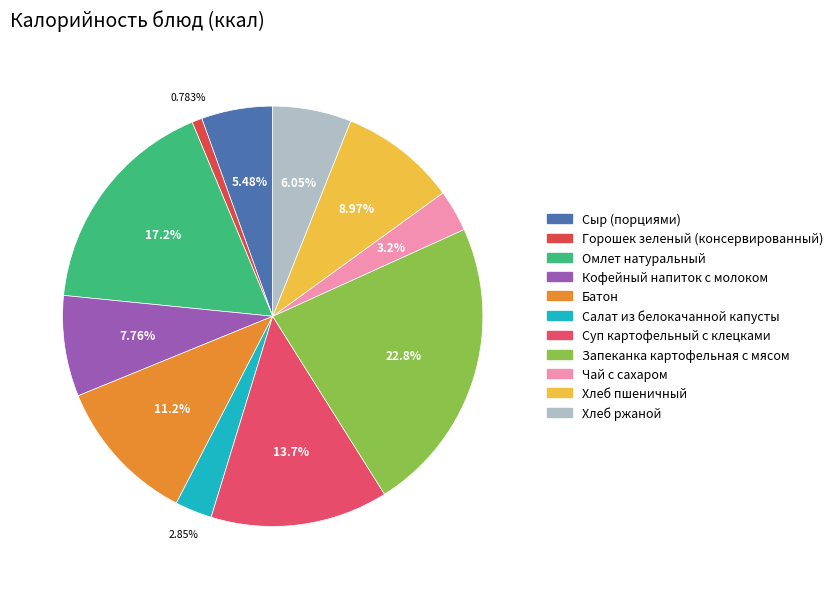

Count the number of slices in the pie.

11